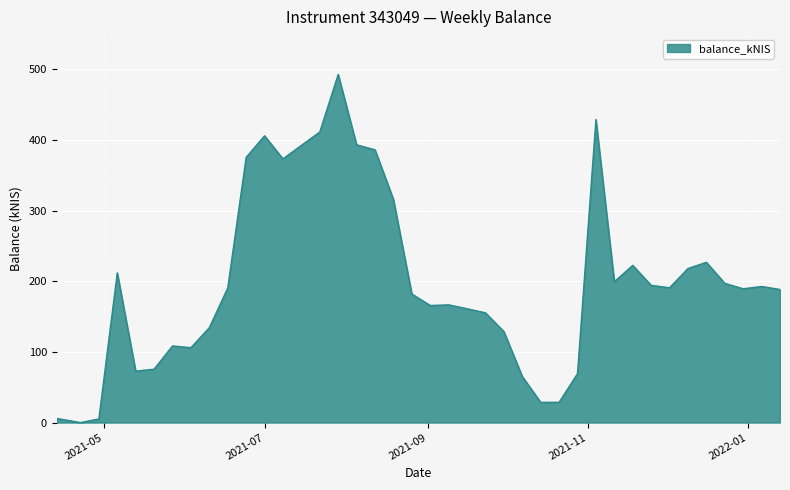

What is the greatest value displayed?

493.0